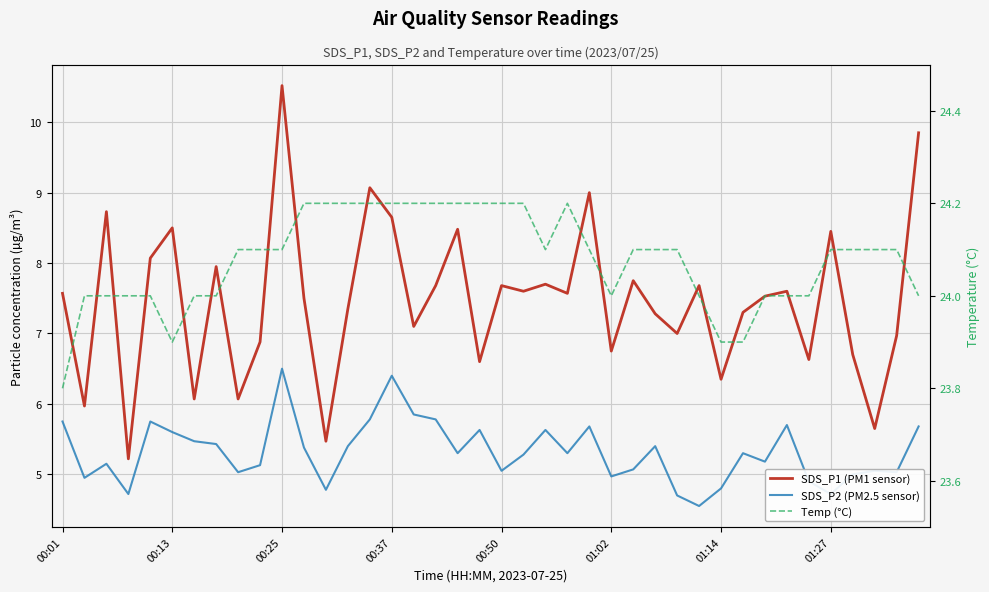

How many data points in SDS_P2 (PM2.5 sensor) are less than 5?

9